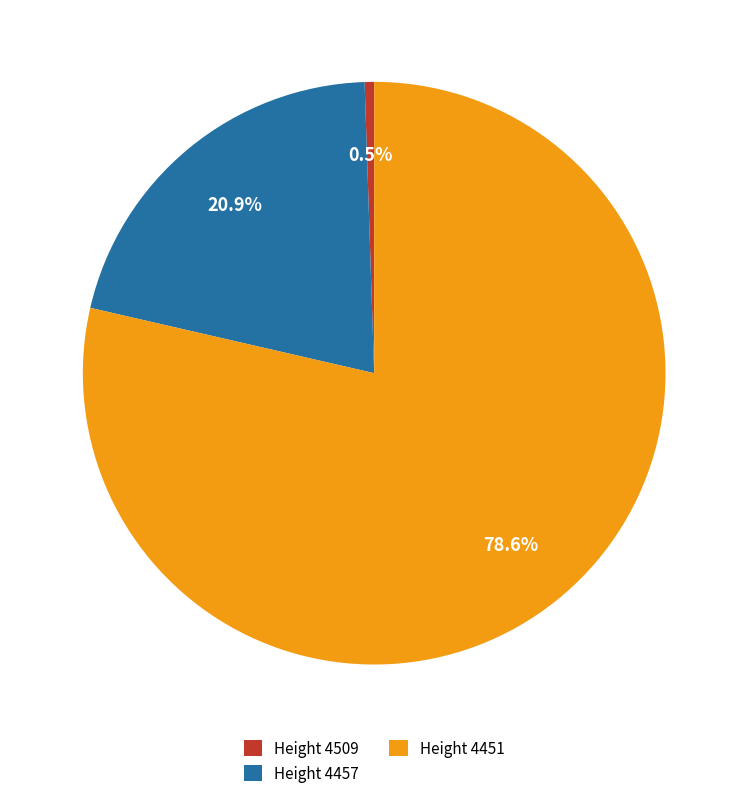

Which category has the smallest portion of the pie?

Height 4509